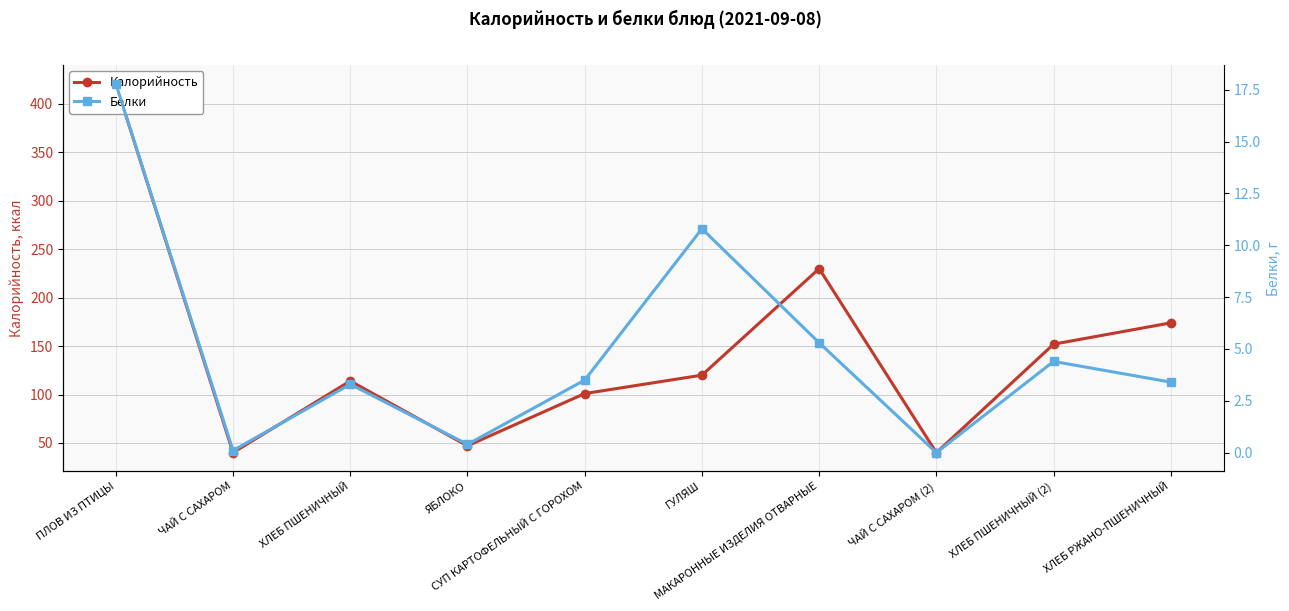

Reading right to left, list all the values displayed in this chart.

Калорийность: 174.0	152.0	40.0	230.0	120.0	101.0	47.0	114.0	40.0	421.0
Белки: 3.4	4.4	0.0	5.3	10.8	3.5	0.4	3.3	0.1	17.8